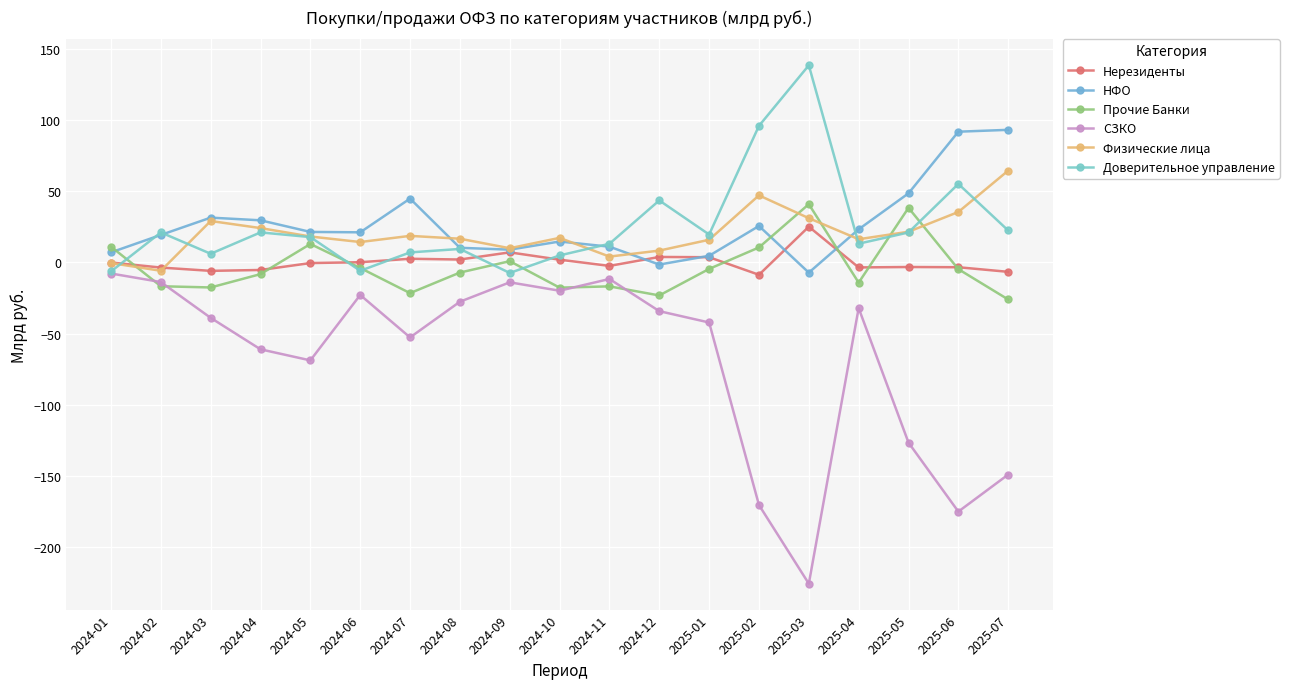

How many lines are shown in the chart?

6